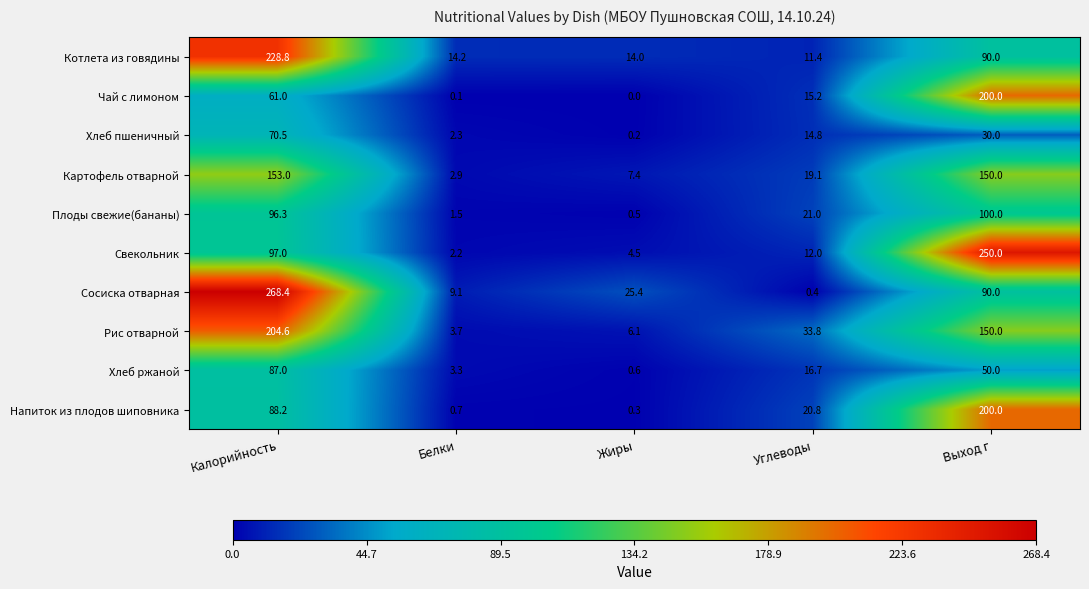

What is the sum of the Котлета из говядины values at Калорийность and Углеводы?

240.2